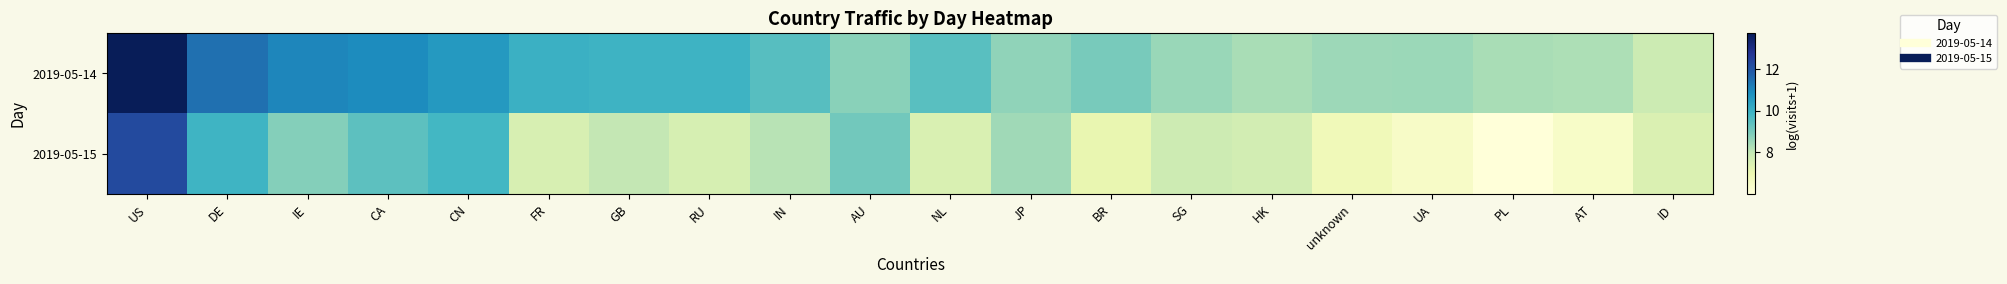

At how many categories does at least one series exceed 6?

20